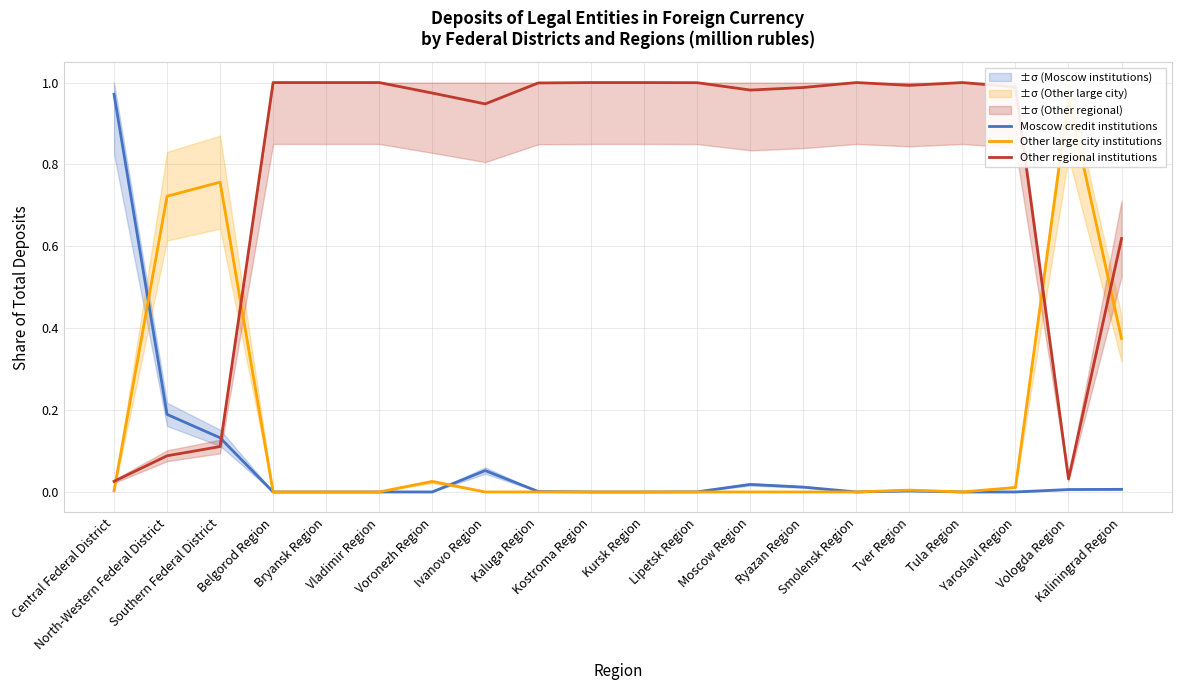

After their last crossing, which series has the higher values: Moscow credit institutions or Other regional institutions?

Other regional institutions